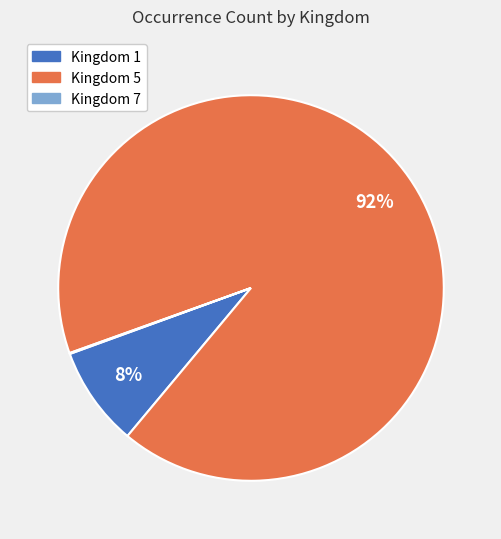

Is there any slice that represents more than half of the pie?

Yes